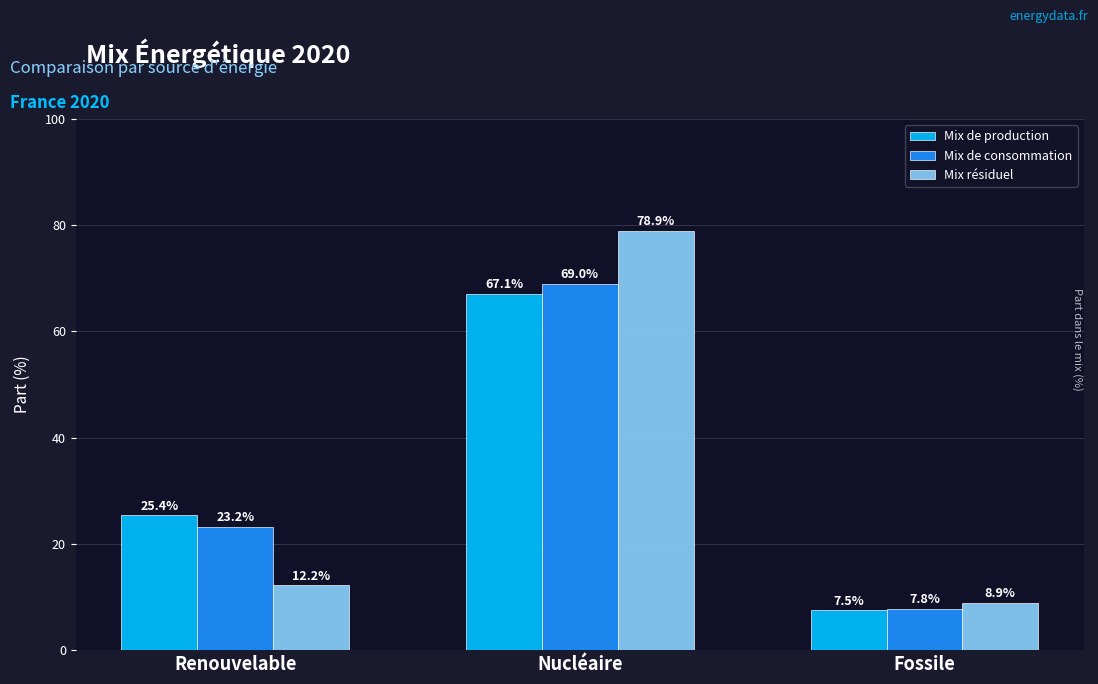

At how many categories does at least one series exceed 42?

1